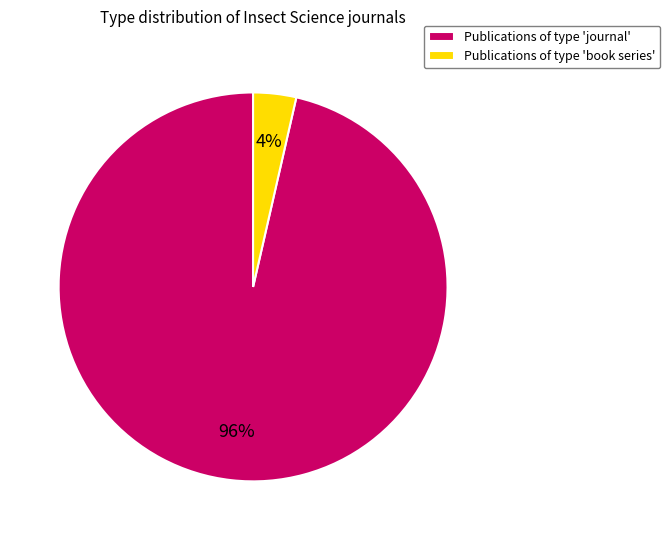

Between Publications of type 'book series' and Publications of type 'journal', which is larger?

Publications of type 'journal'